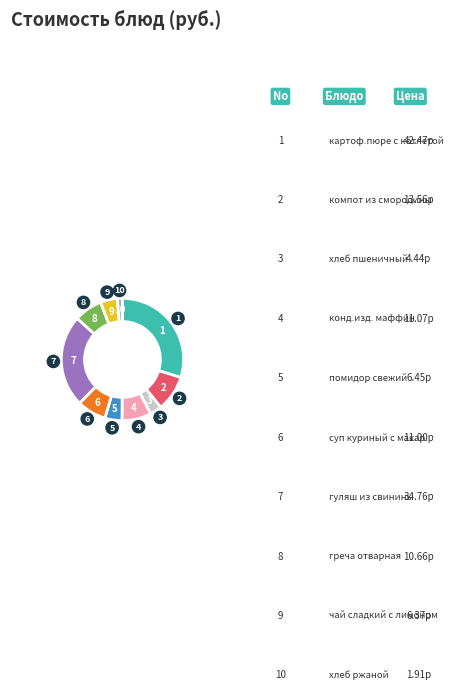

Which slice is the largest?

картоф.пюре с котлетой рыбной